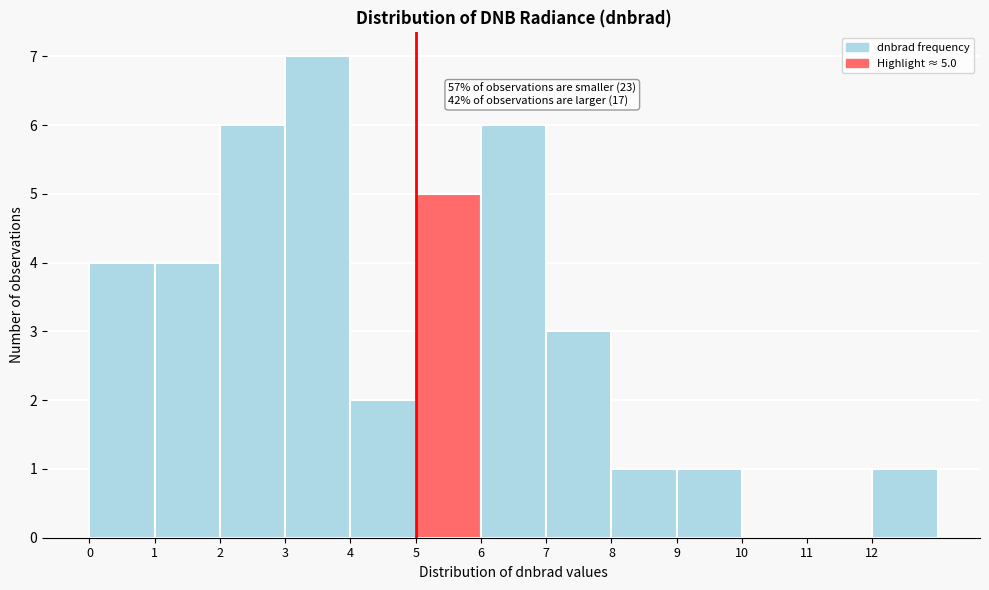

Over which range of the x-axis is the bar tallest?

3 to 4